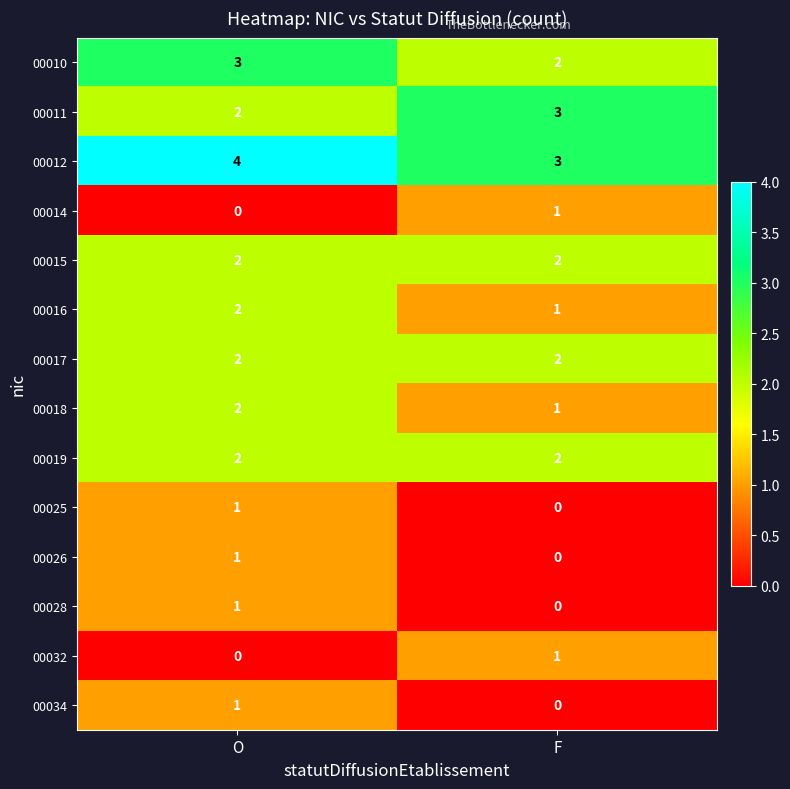

What is the spread (max minus min) of values at O?

4